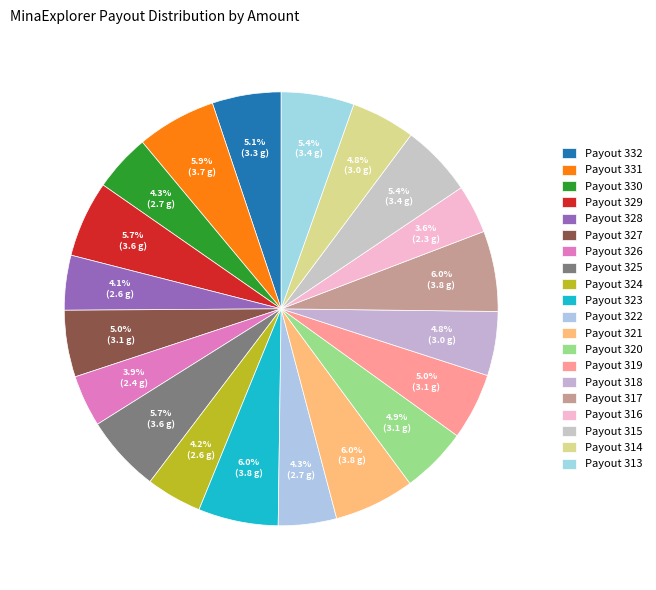

To the nearest percent, what portion does Payout 326 represent?

4%